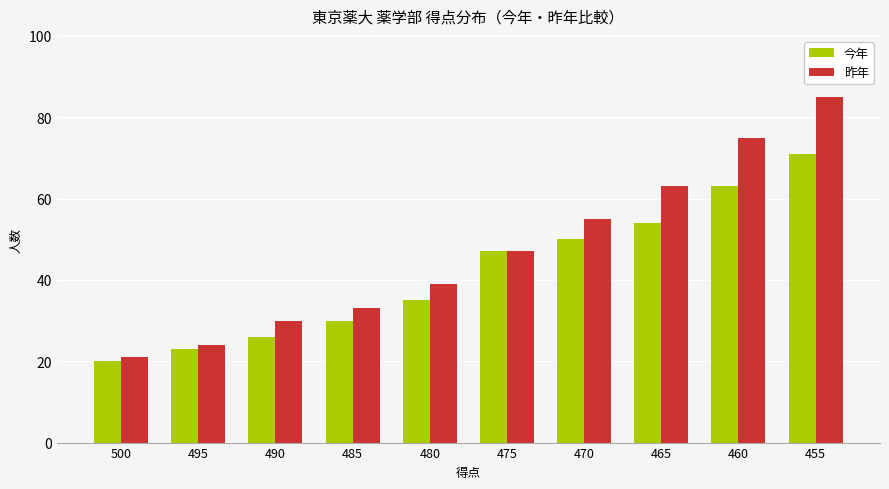

Which series has the largest total across all categories?

昨年